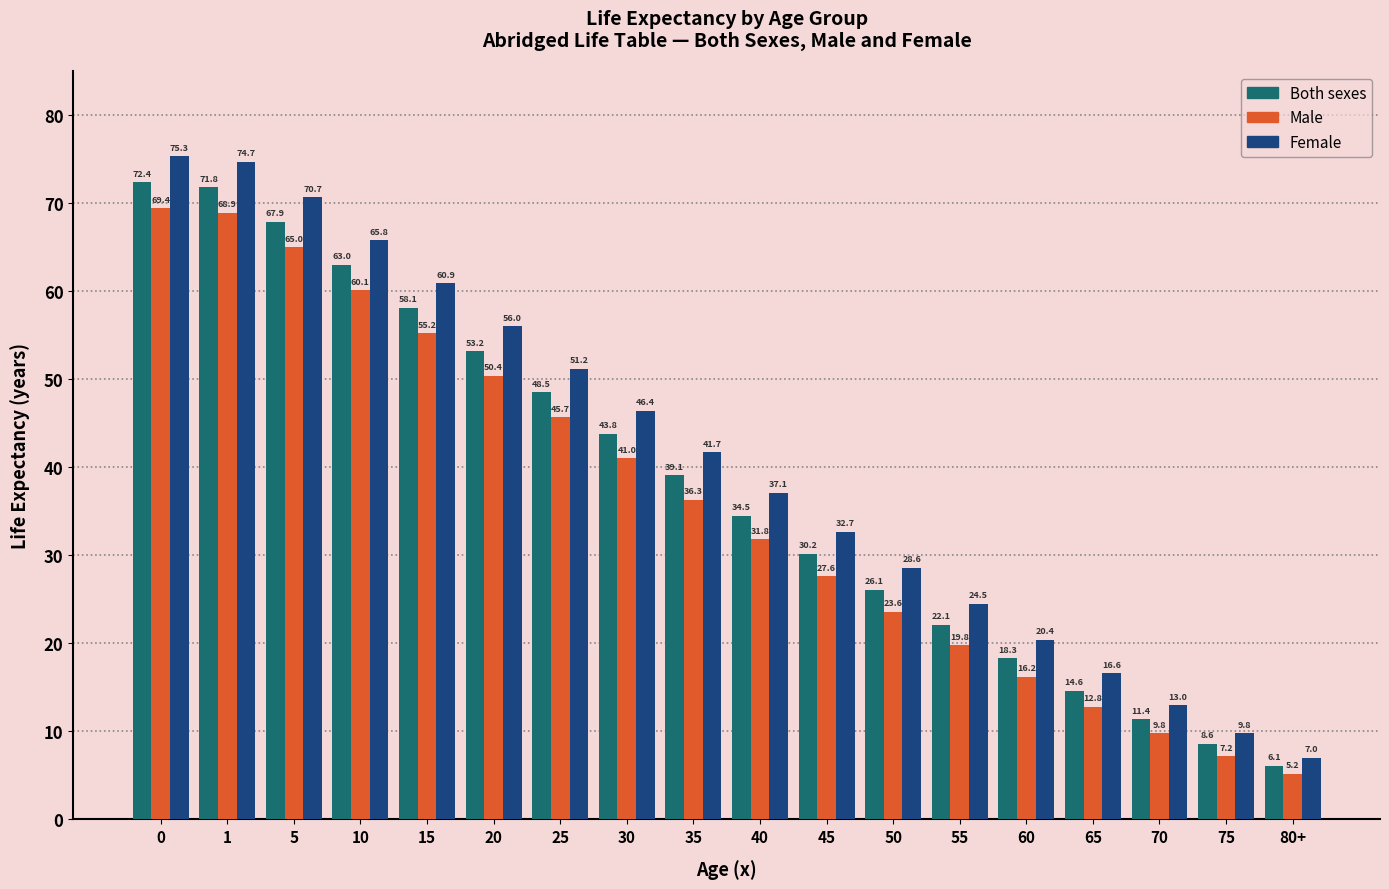

Reading left to right, list all the values displayed in this chart.

Both sexes: 0=72.4	1=71.8	5=67.9	10=63.0	15=58.1	20=53.2	25=48.5	30=43.8	35=39.1	40=34.5	45=30.2	50=26.1	55=22.1	60=18.3	65=14.6	70=11.4	75=8.6	80+=6.1
Male: 0=69.4	1=68.9	5=65.0	10=60.1	15=55.2	20=50.4	25=45.7	30=41.0	35=36.3	40=31.8	45=27.6	50=23.6	55=19.8	60=16.2	65=12.8	70=9.8	75=7.2	80+=5.2
Female: 0=75.3	1=74.7	5=70.7	10=65.8	15=60.9	20=56.0	25=51.2	30=46.4	35=41.7	40=37.1	45=32.7	50=28.6	55=24.5	60=20.4	65=16.6	70=13.0	75=9.8	80+=7.0